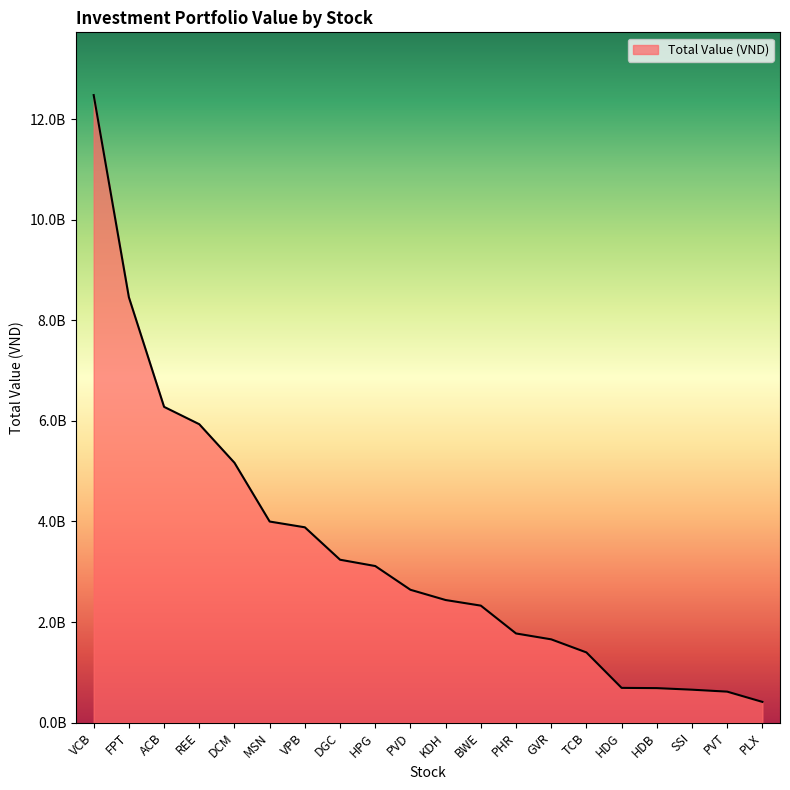

What is the difference between the maximum and minimum values?

12067900000